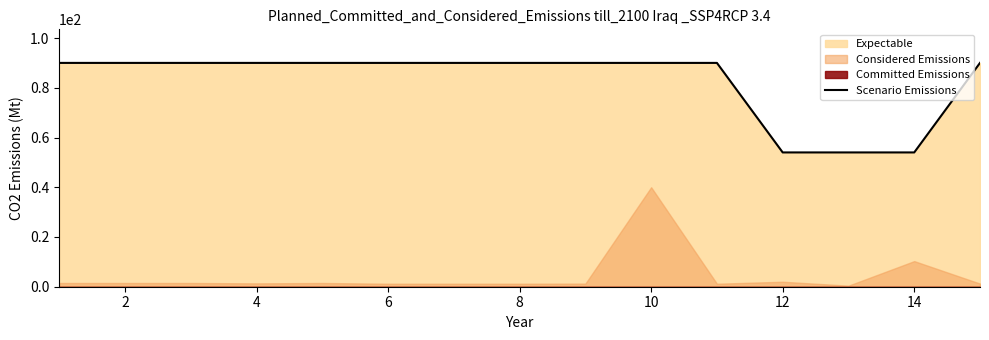

What is the minimum value shown in the chart?

54